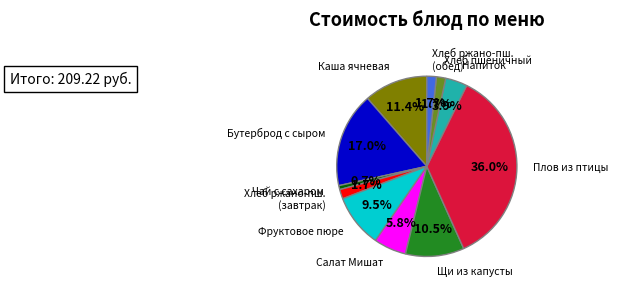

Is there a majority slice in this chart?

No